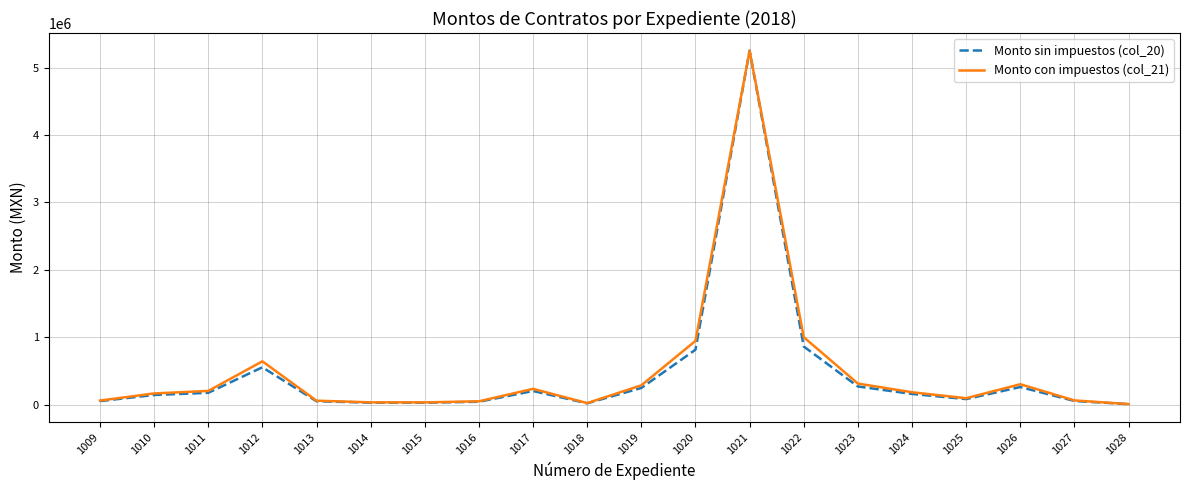

What is the average value of the Monto con impuestos (col_21) series?

497160.7